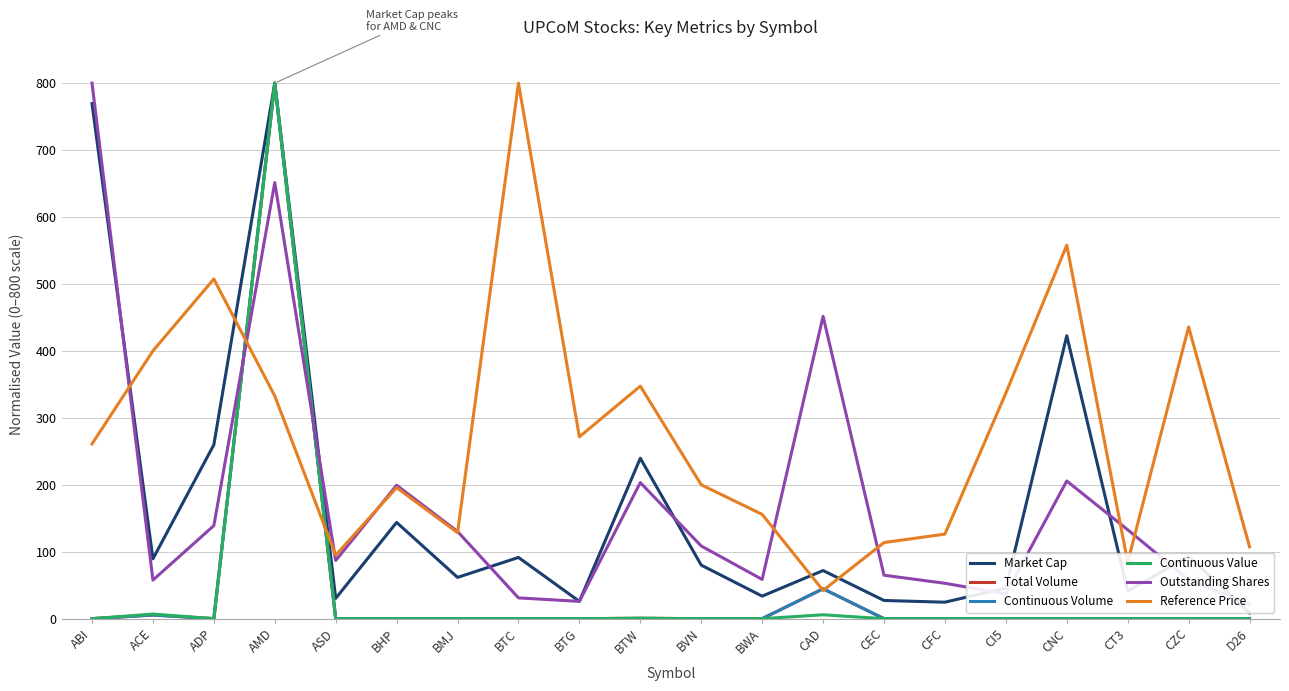

Which has a higher value, CI5 or AMD?

AMD